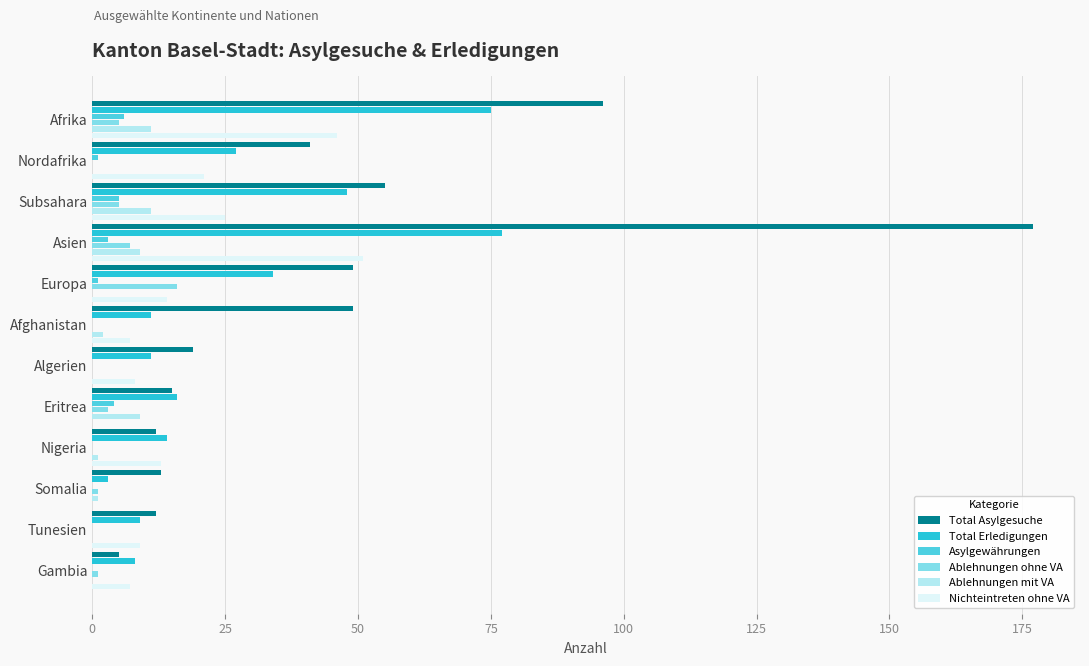

At which category is the sum across all series the highest?

Asien